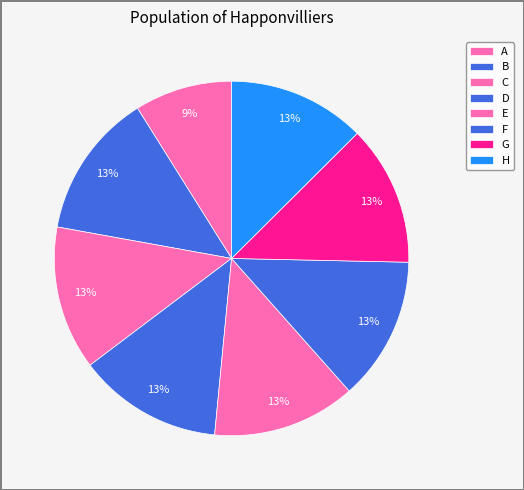

To the nearest percent, what is the combined percentage of G and A?

22%